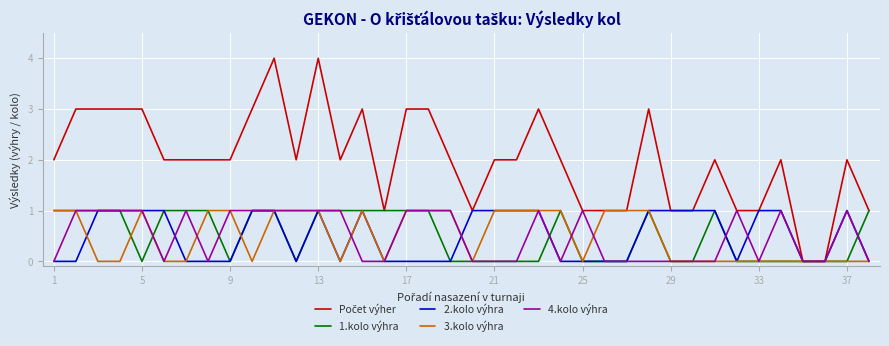

Count the number of categories in the chart.

38